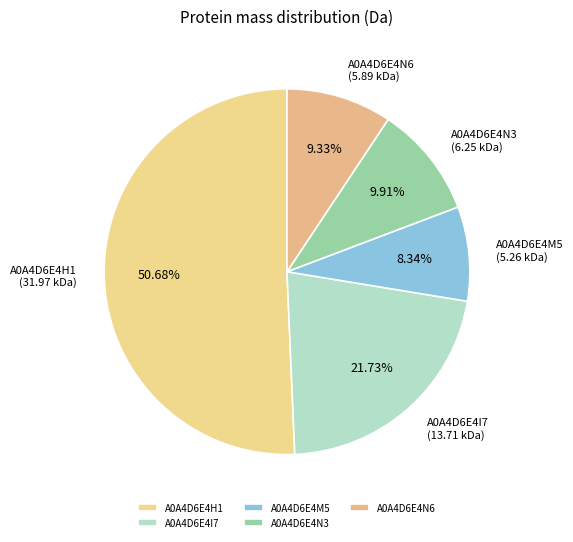

To the nearest percent, what is the difference between the A0A4D6E4I7 and A0A4D6E4N3 slice percentages?

12%